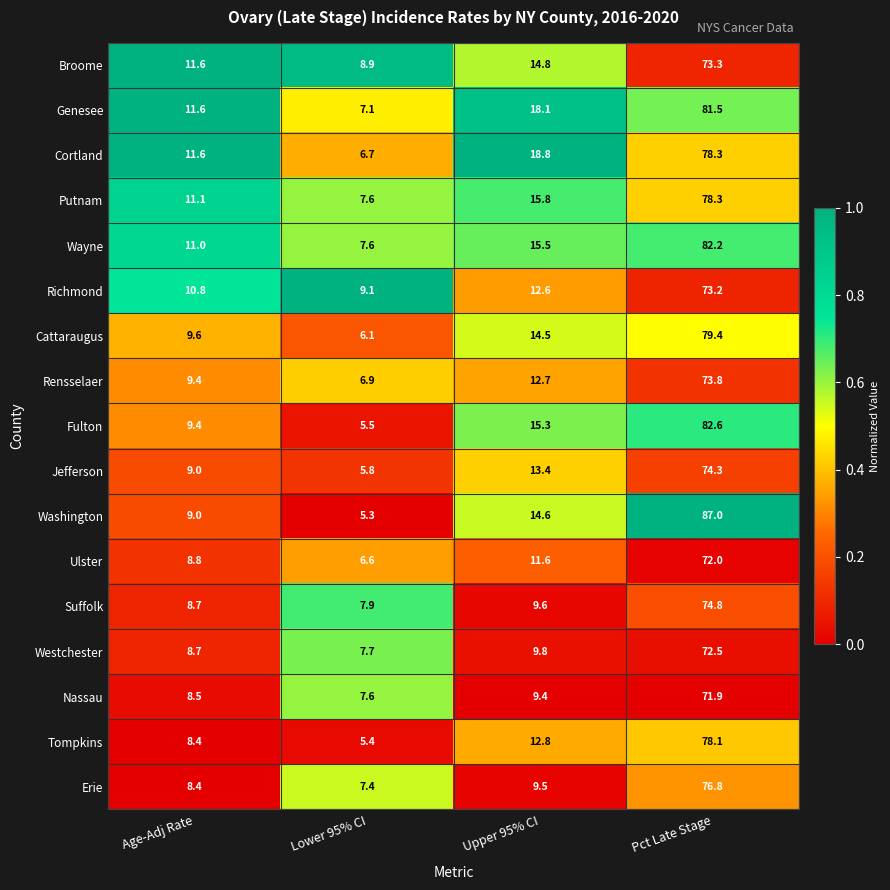

List the labels in order of Fulton value, largest first.

Pct Late Stage, Upper 95% CI, Age-Adj Rate, Lower 95% CI